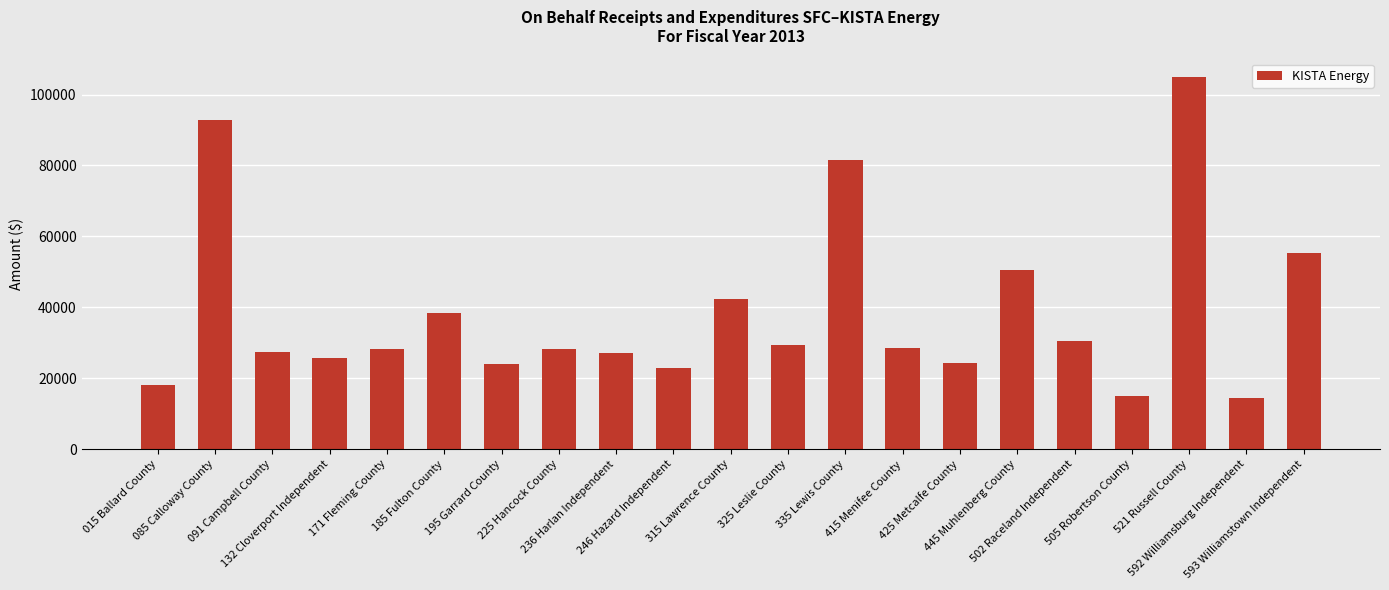

What is the minimum value shown in the chart?

14359.0